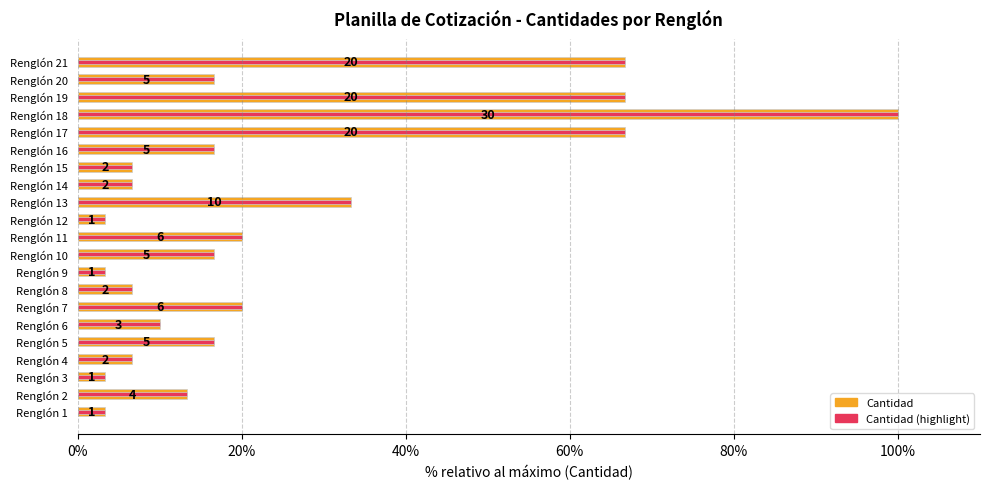

What are all the series names shown in the legend?

Cantidad, Cantidad (highlight)